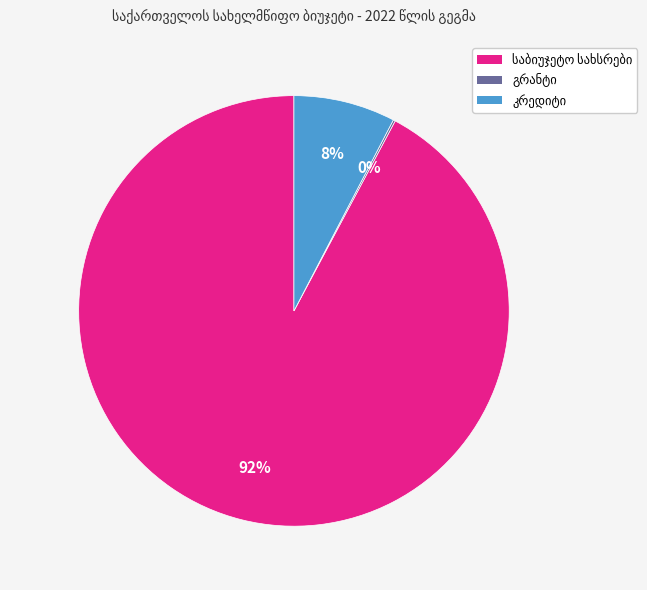

Does any single category account for the majority?

Yes